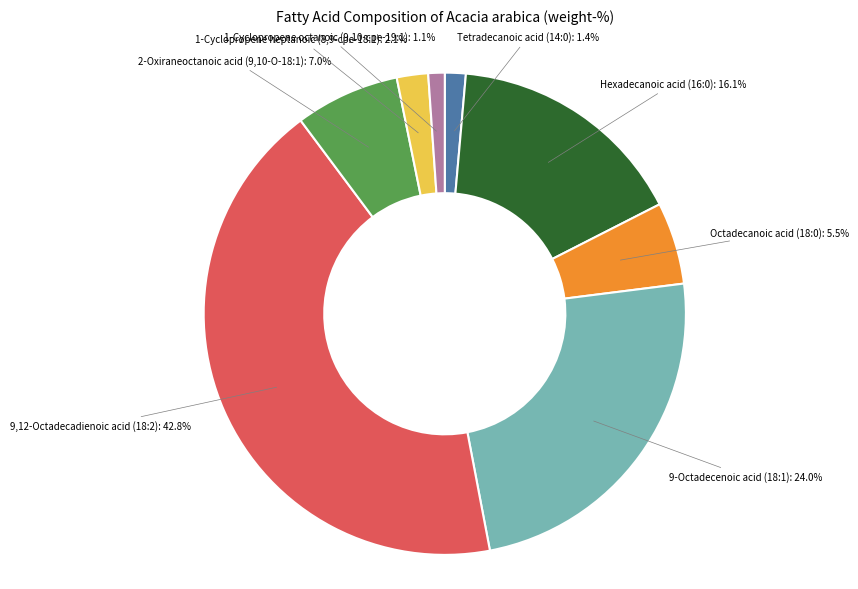

Between 2-Oxiraneoctanoic acid (9,10-O-18:1) and 1-Cyclopropene octanoic (9,10-cpe-19:1), which is larger?

2-Oxiraneoctanoic acid (9,10-O-18:1)